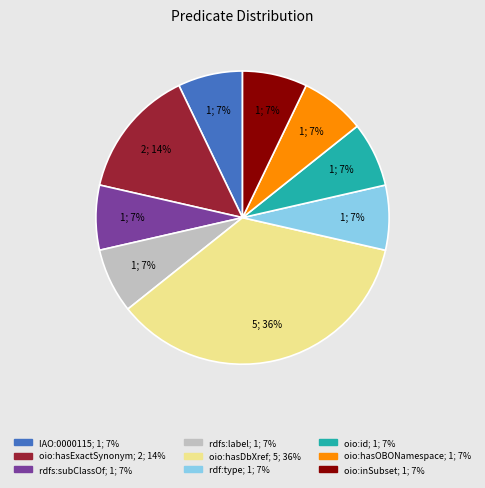

True or false: rdfs:subClassOf accounts for 1% of the total.

False